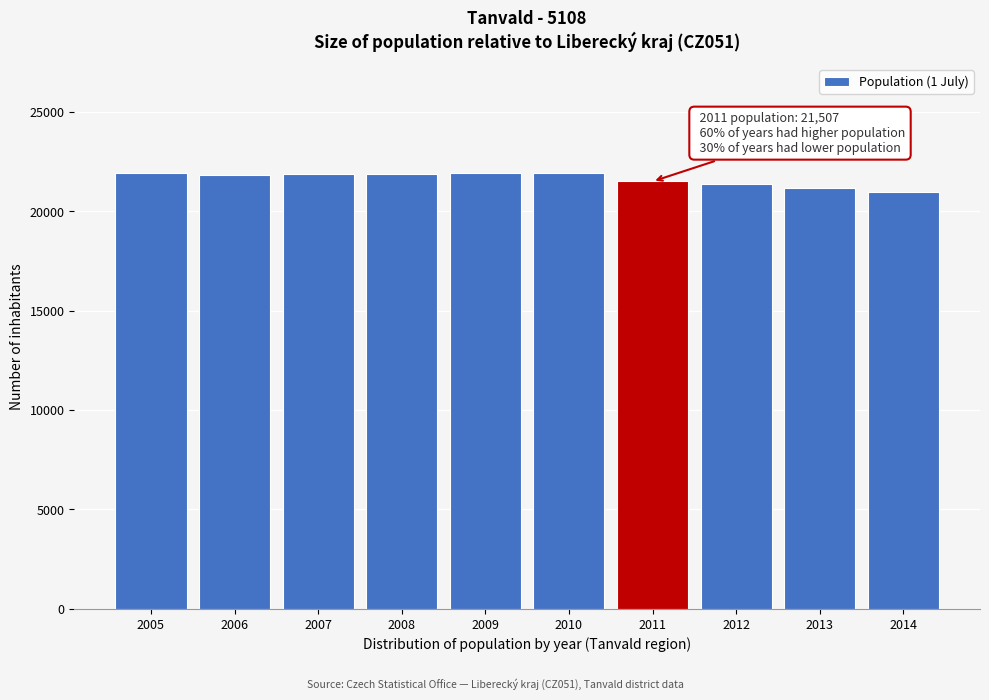

What is the average value?

21641